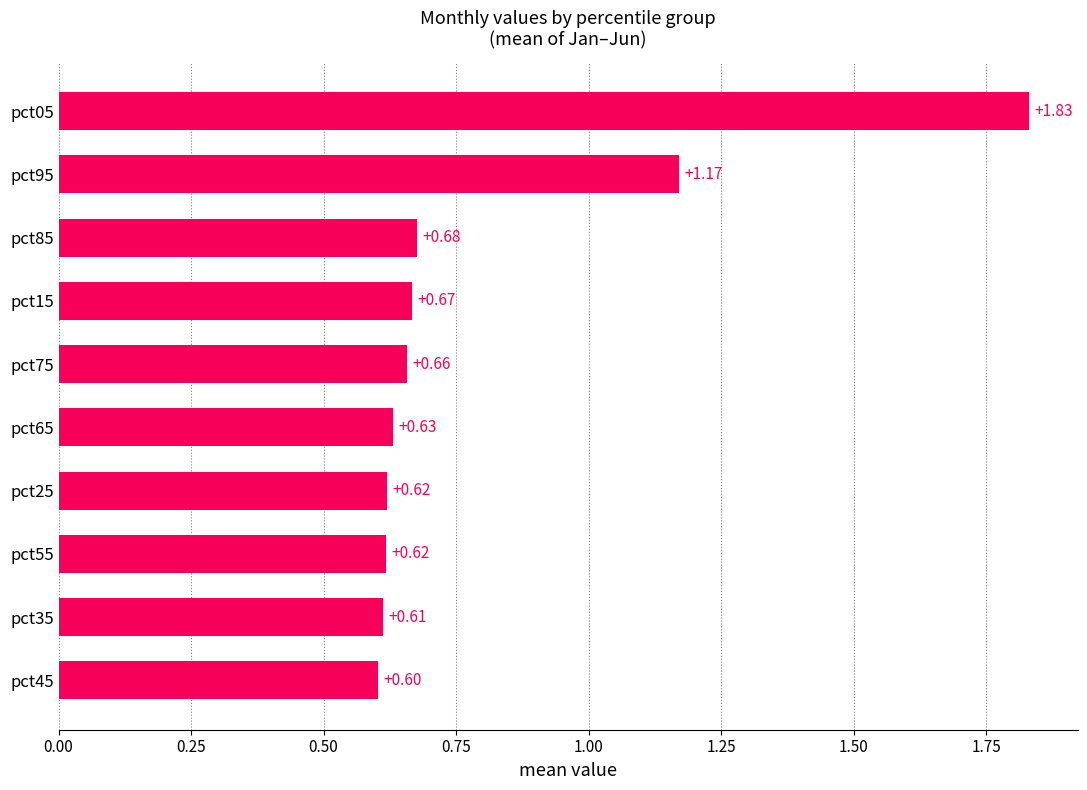

Which has a higher value, pct35 or pct45?

pct35